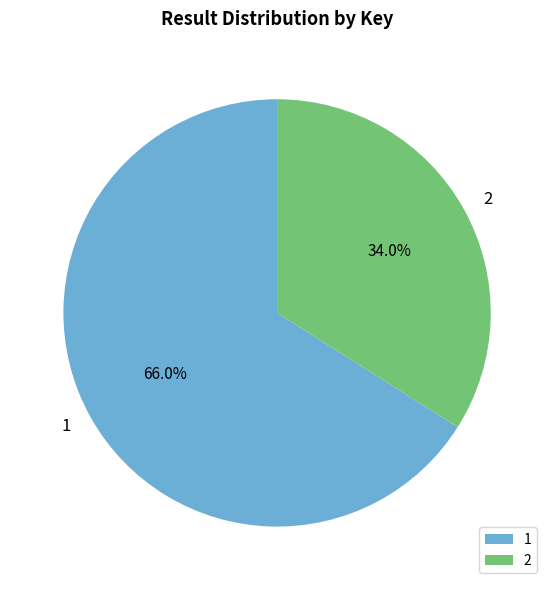

Which has a higher value, 2 or 1?

1